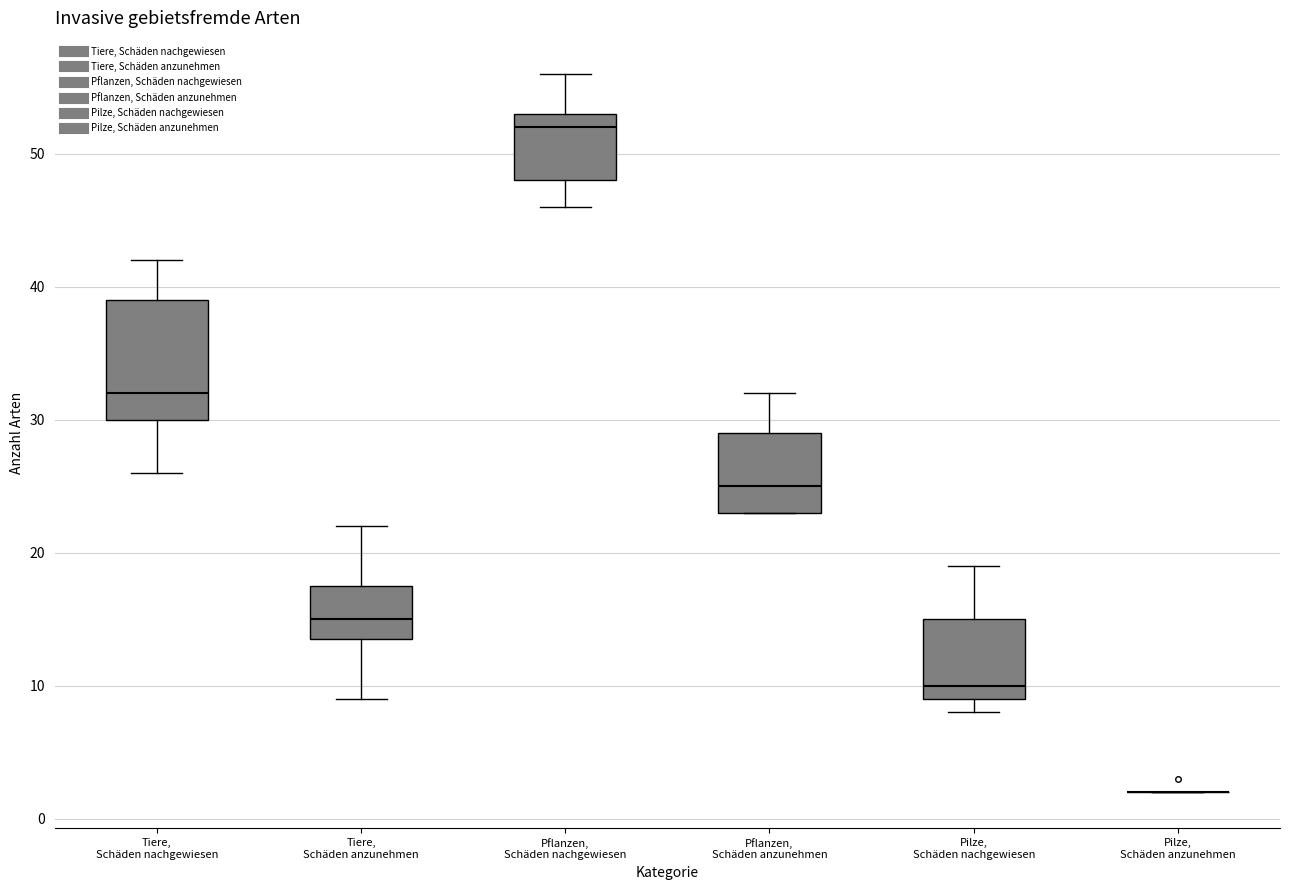

Where does the median line of the box for Tiere, Schäden nachgewiesen sit on the y-axis? The values are not printed on the chart, so give them approximately, as read against the axis.

32